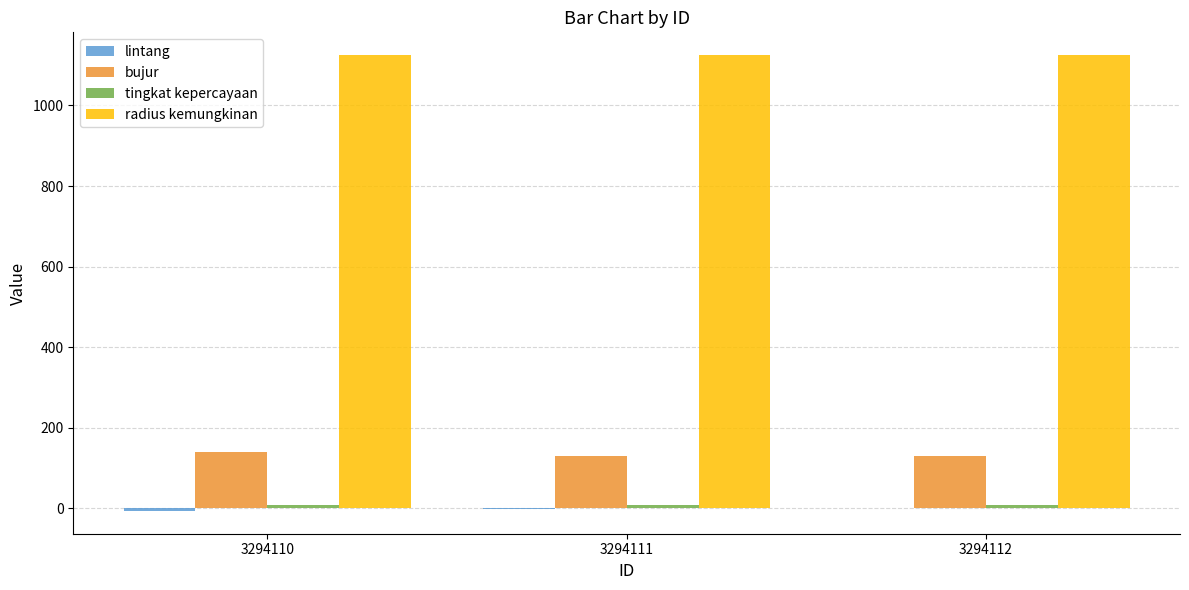

What is the sum of all radius kemungkinan values?

3375.0